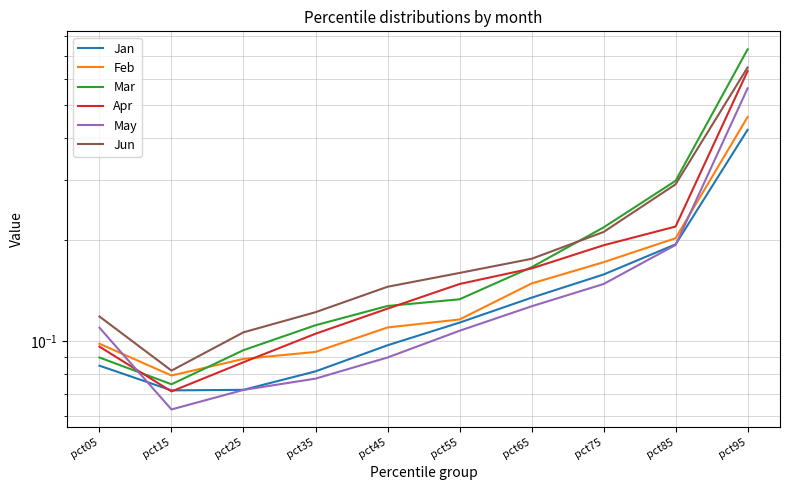

True or false: Jun has more than 1 interior local peaks.

False